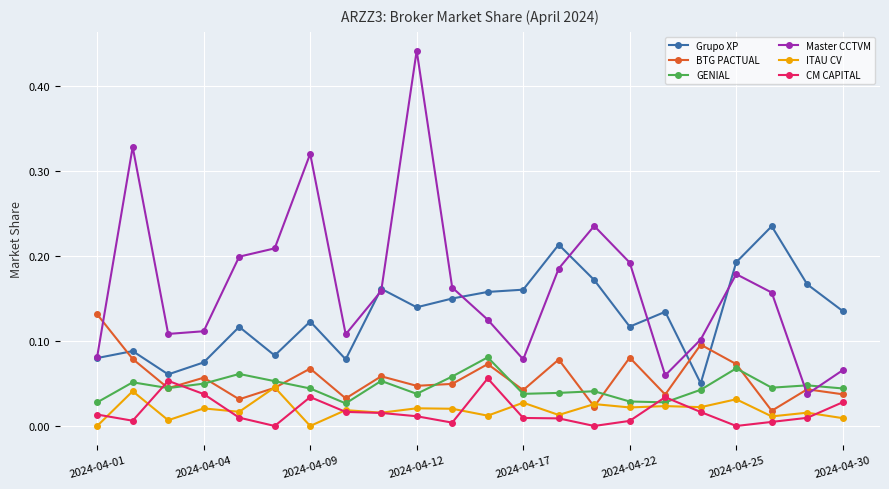

Which series has the widest spread of values?

Master CCTVM